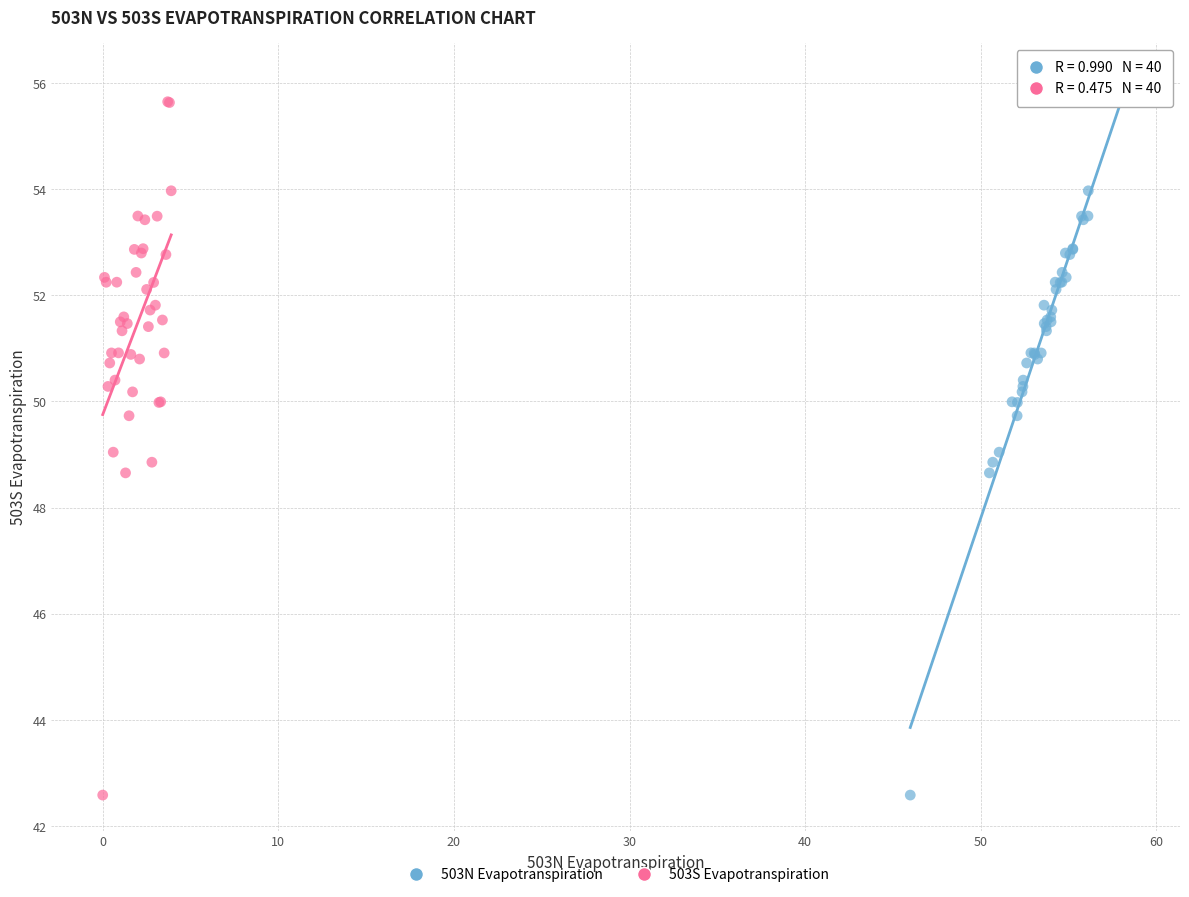

What are all the series names shown in the legend?

503N Evapotranspiration, 503S Evapotranspiration